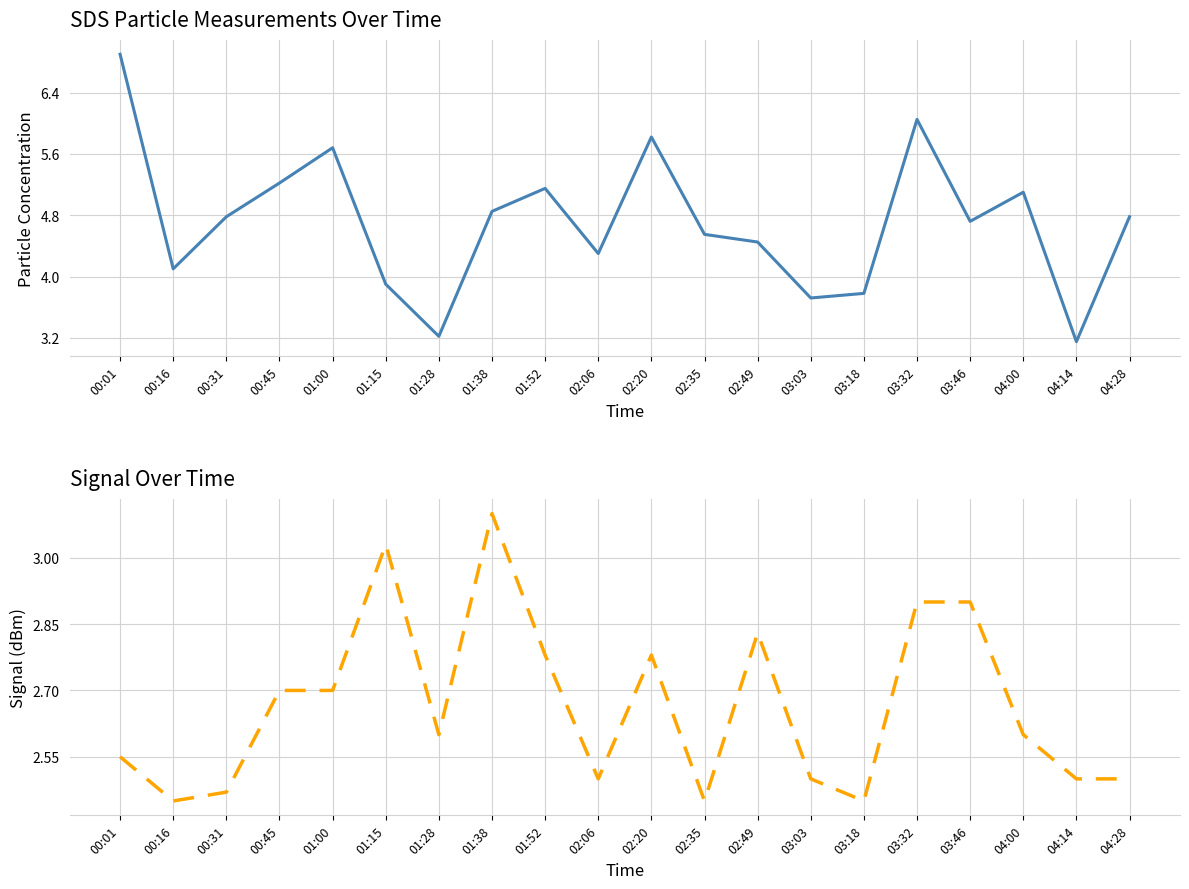

True or false: SDS_P1 has a value of 3.3 at 04:28.

False